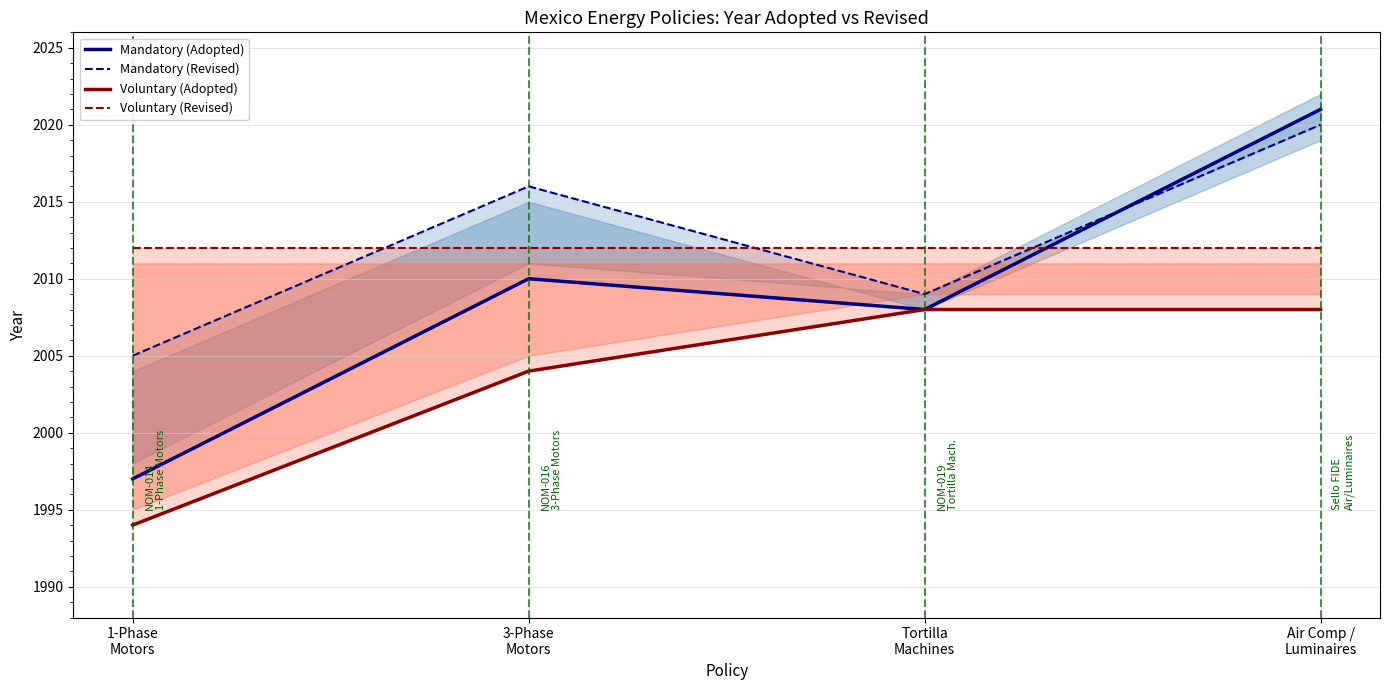

Is the value of Mandatory (Adopted) at Air Comp /
Luminaires greater than the value of Voluntary (Adopted) at 3-Phase
Motors?

Yes